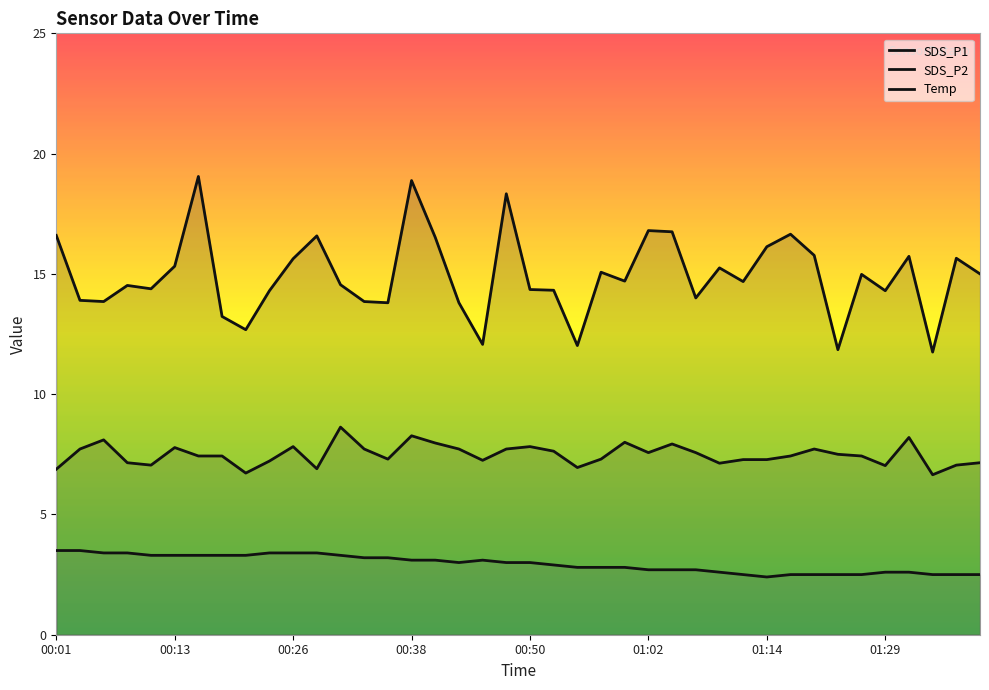

True or false: SDS_P2 has more than 1 points higher than both neighbors.

True